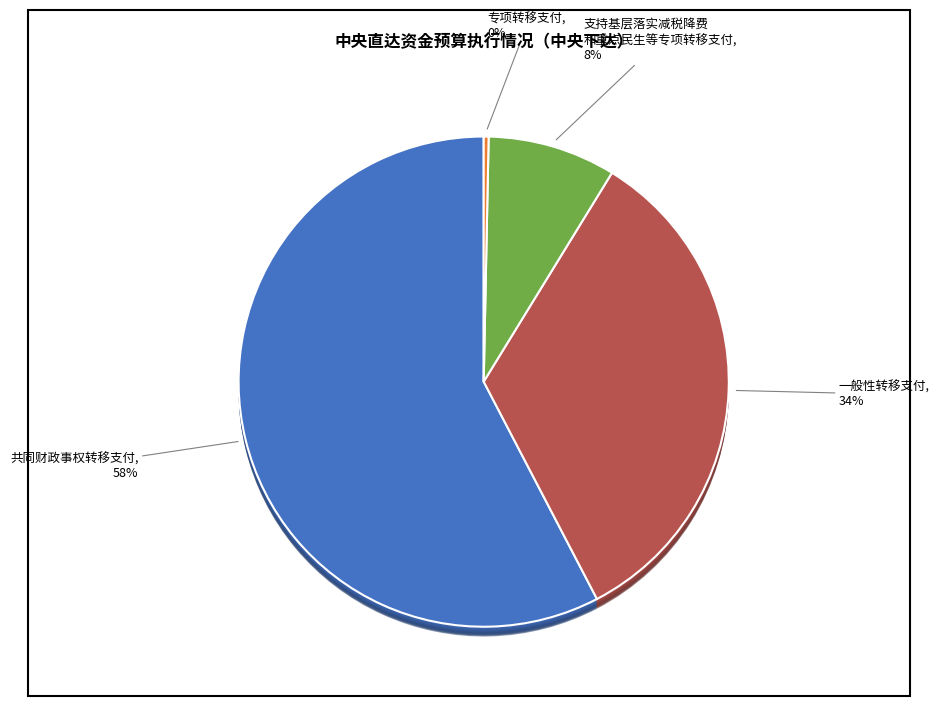

Rank the categories by value from lowest to highest.

专项转移支付, 支持基层落实减税降费和重点民生等专项转移支付, 一般性转移支付, 共同财政事权转移支付